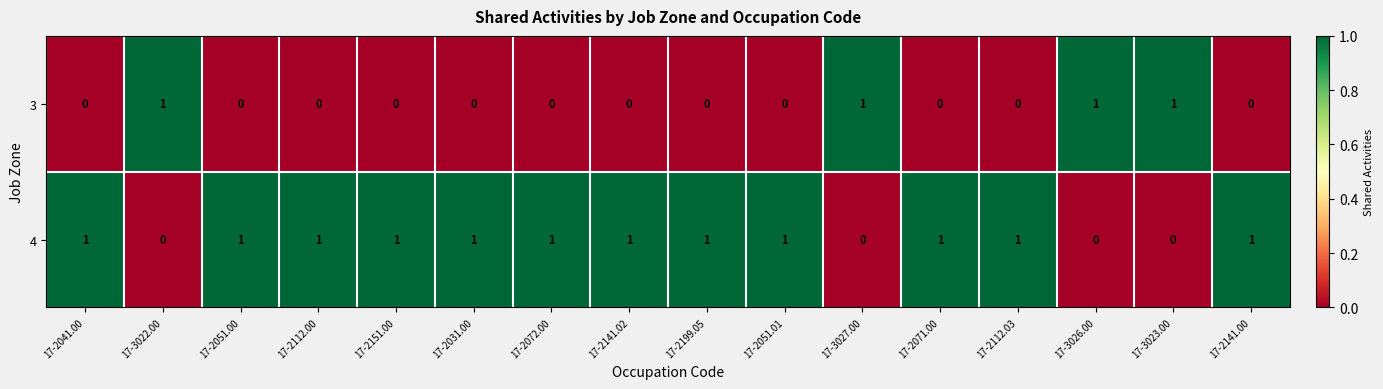

Is it true that 3 equals 1 at 17-2151.00?

False